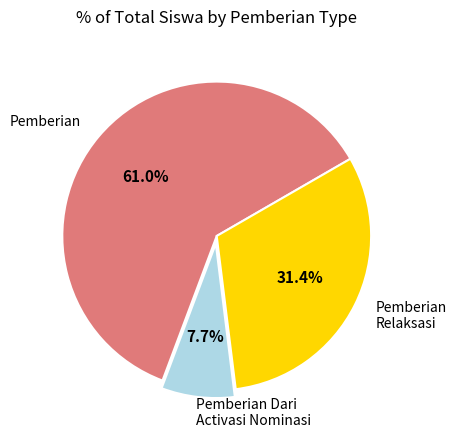

How many slices are in this pie chart?

3